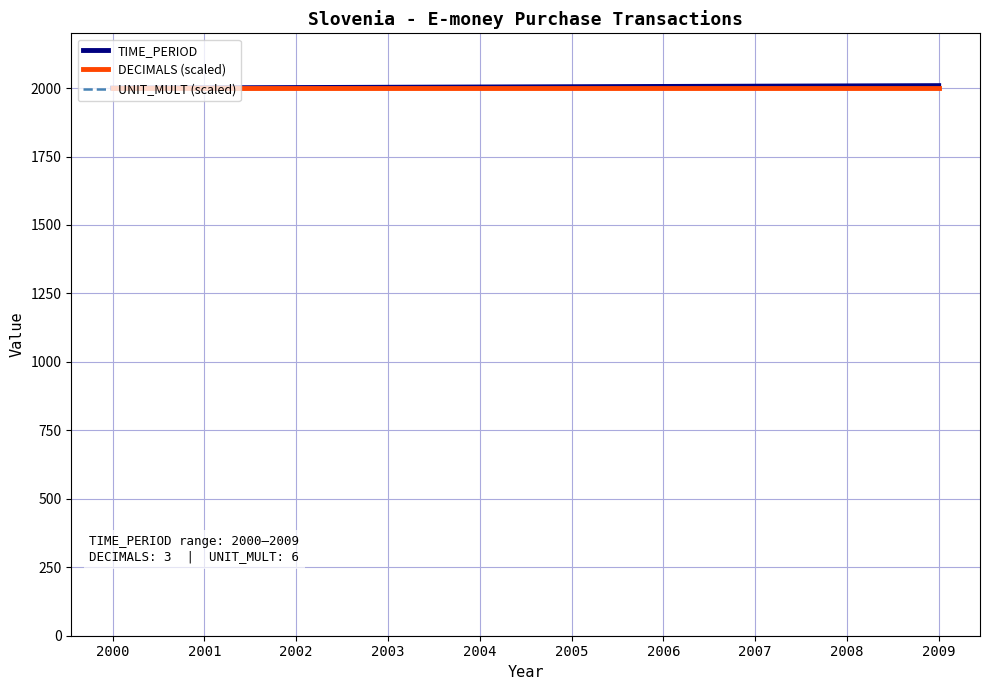

What is the spread (max minus min) of values at 2005?

4